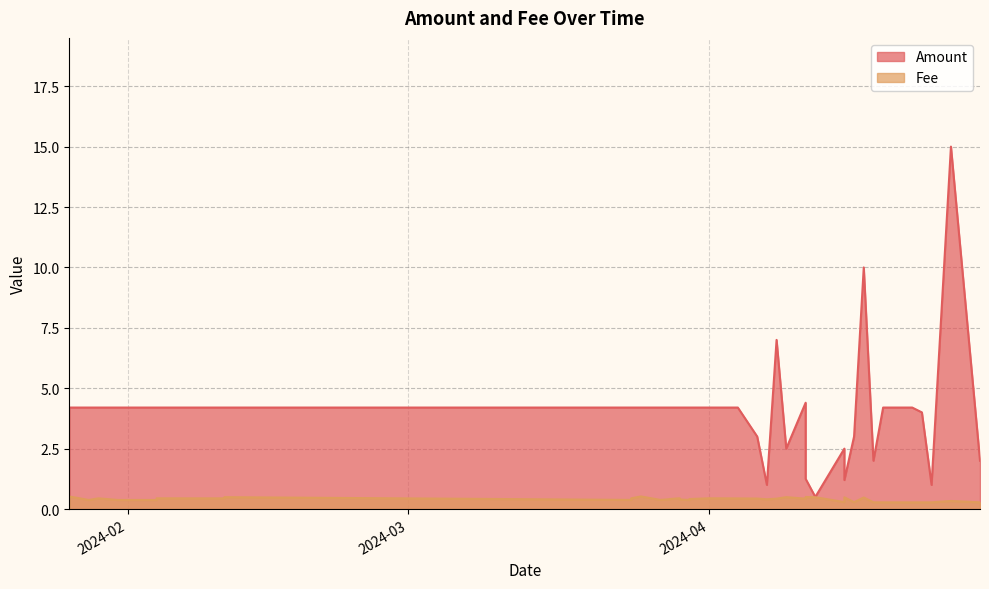

True or false: Fee and Amount intersect in this chart.

False